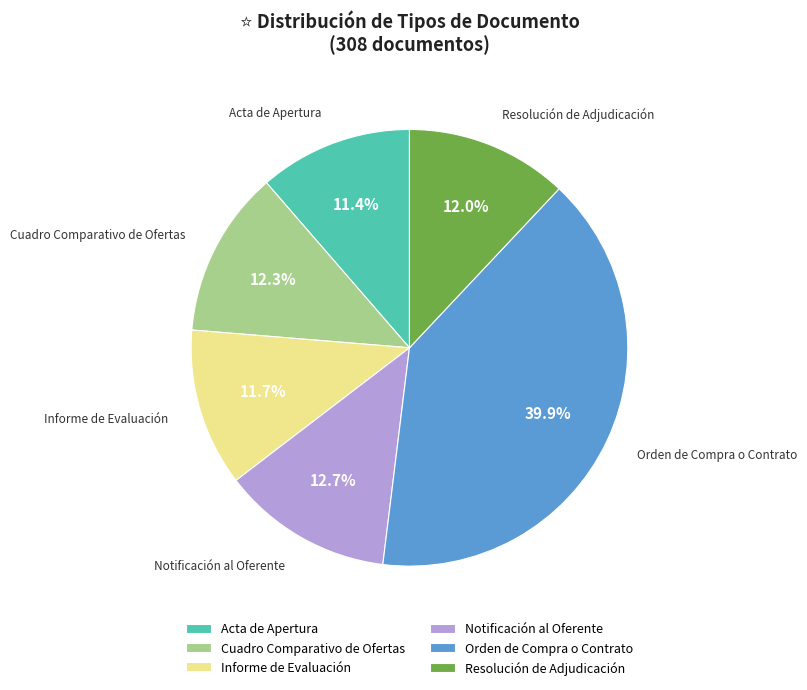

How many segments does this pie chart have?

6